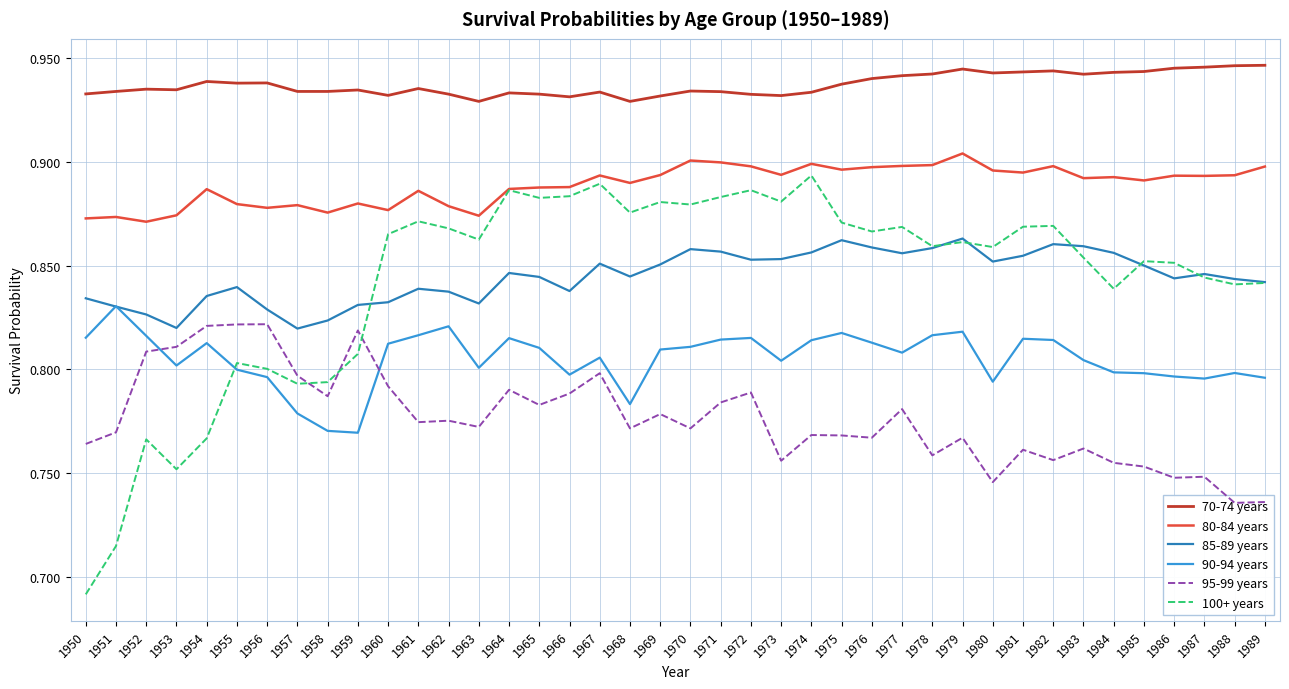

Is this an area chart (filled region under the line)?

No